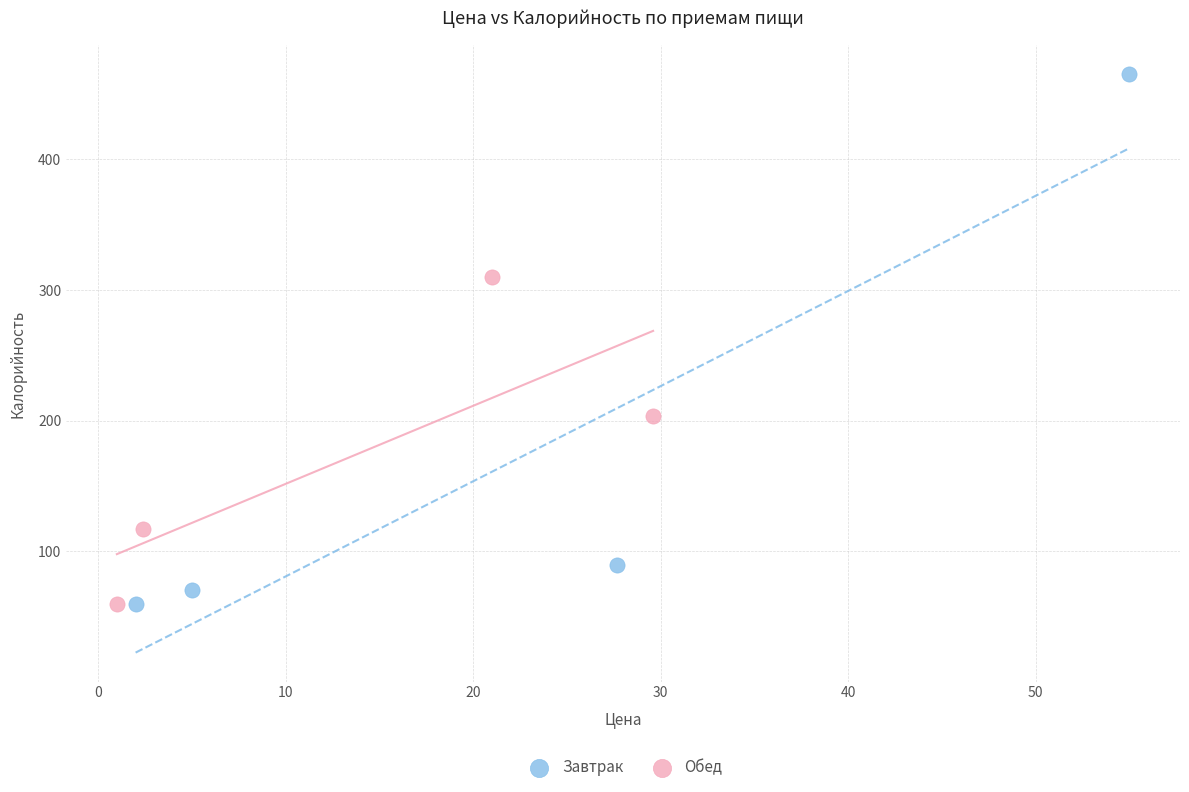

Which series has the widest spread of Y values?

Завтрак